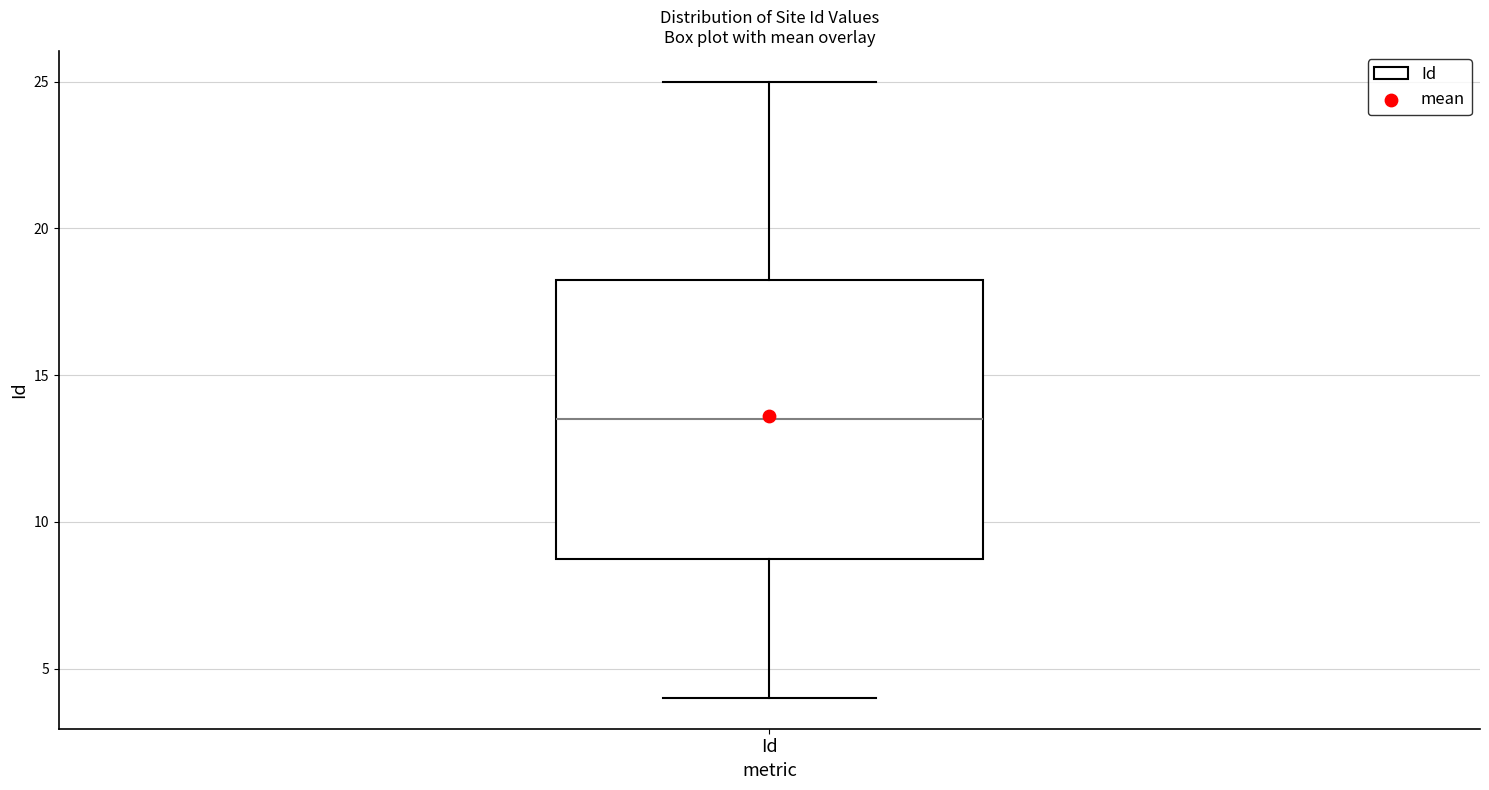

Transcribe this box plot: give where the median line is, the range the box spans, and where the two whiskers end, as read against the y-axis. The values are not printed on the chart, so give them approximately, as read against the axis.

median 13.5, box 9.0 to 18.5, whiskers 4.0 to 25.0